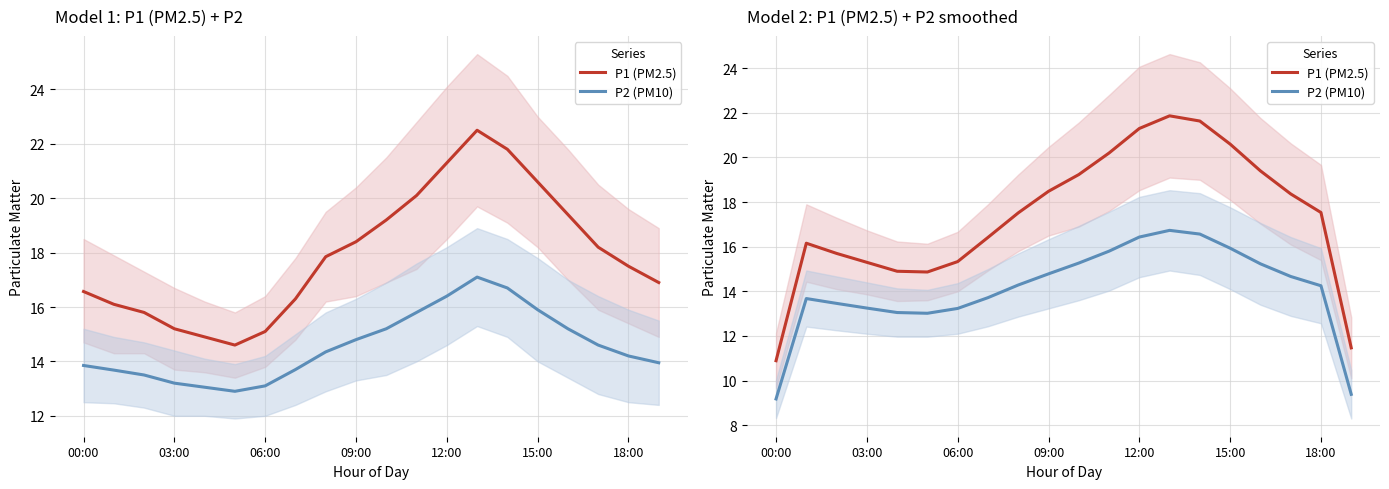

Which series has the largest range (max minus min)?

P1 (PM2.5)